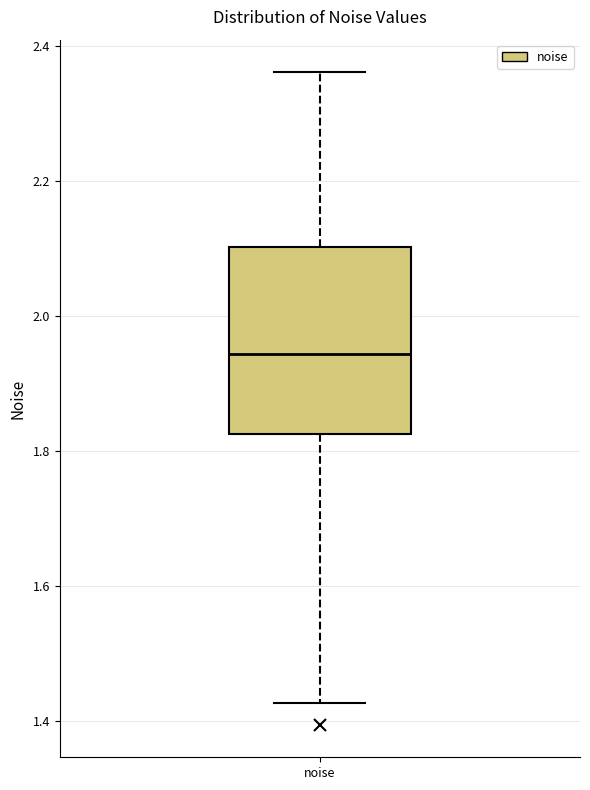

Read this box plot against the y-axis: the position of the median line, the range covered by the box, and the ends of both whiskers. The values are not printed on the chart, so give them approximately, as read against the axis.

median 1.94, box 1.82 to 2.10, whiskers 1.42 to 2.36